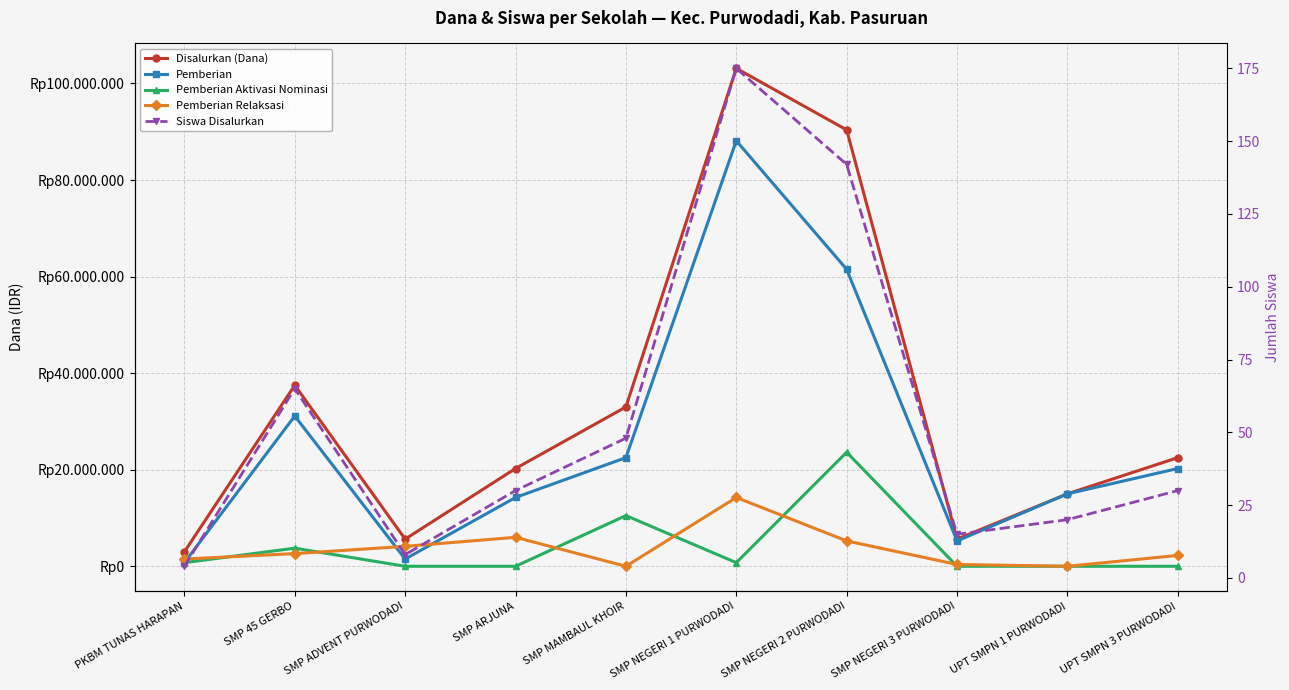

Which series has the largest total across all categories?

Disalurkan (Dana)